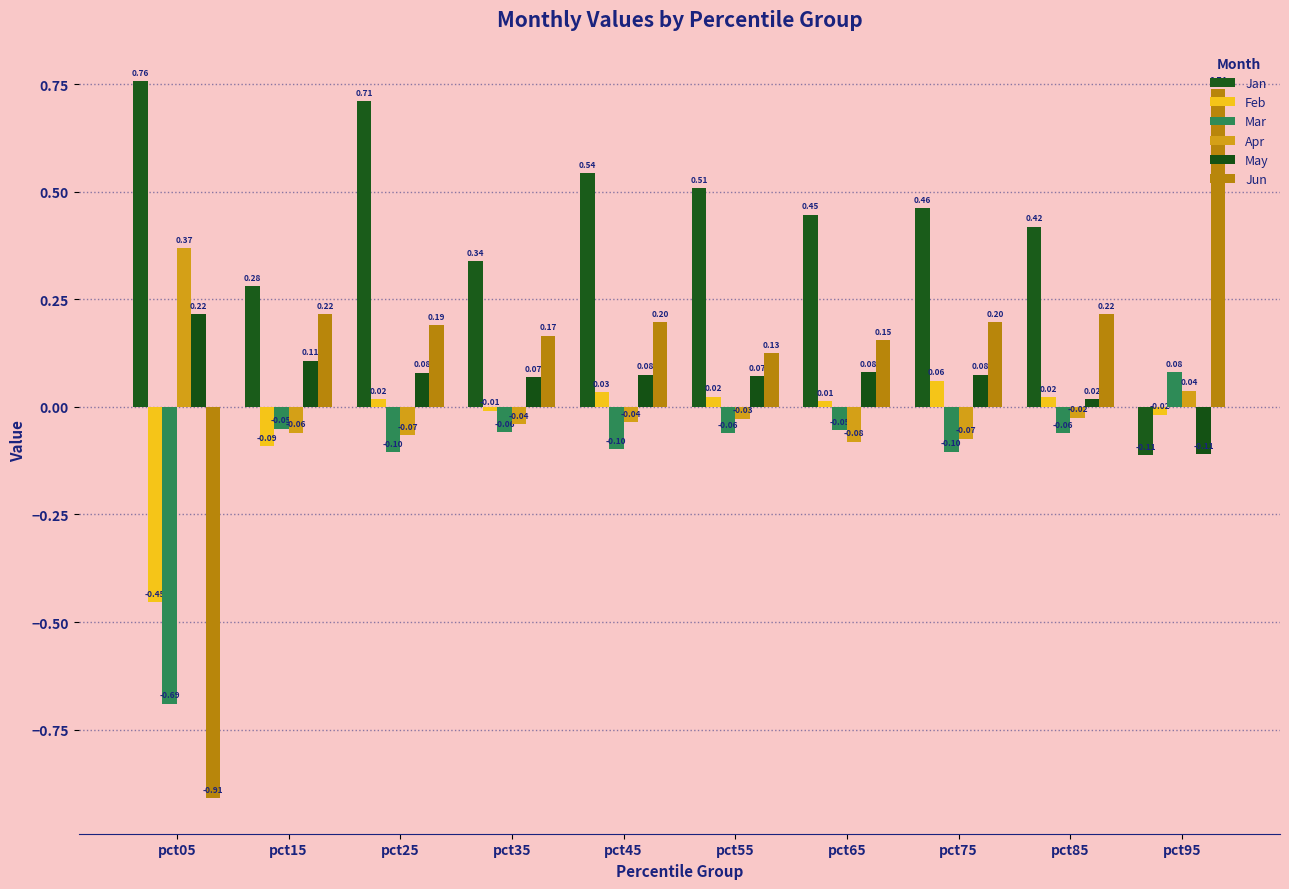

Reading left to right, transcribe all the data shown in this chart.

Jan: 0.8	0.3	0.7	0.3	0.5	0.5	0.4	0.5	0.4	-0.1
Feb: -0.5	-0.1	0.0	-0.0	0.0	0.0	0.0	0.1	0.0	-0.0
Mar: -0.7	-0.1	-0.1	-0.1	-0.1	-0.1	-0.1	-0.1	-0.1	0.1
Apr: 0.4	-0.1	-0.1	-0.0	-0.0	-0.0	-0.1	-0.1	-0.0	0.0
May: 0.2	0.1	0.1	0.1	0.1	0.1	0.1	0.1	0.0	-0.1
Jun: -0.9	0.2	0.2	0.2	0.2	0.1	0.2	0.2	0.2	0.7